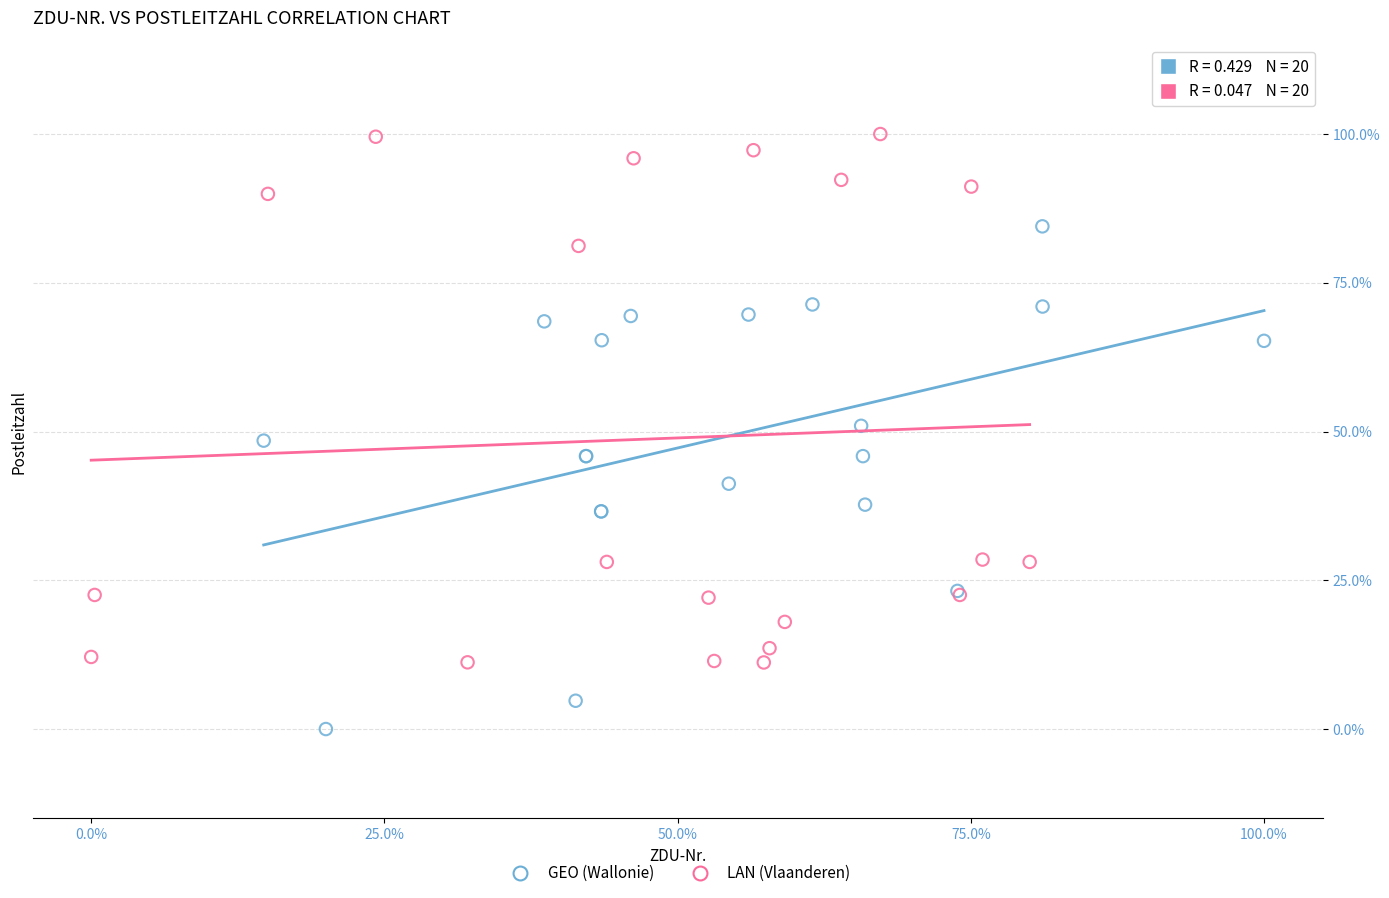

Which series contains the highest Y value?

LAN (Vlaanderen)